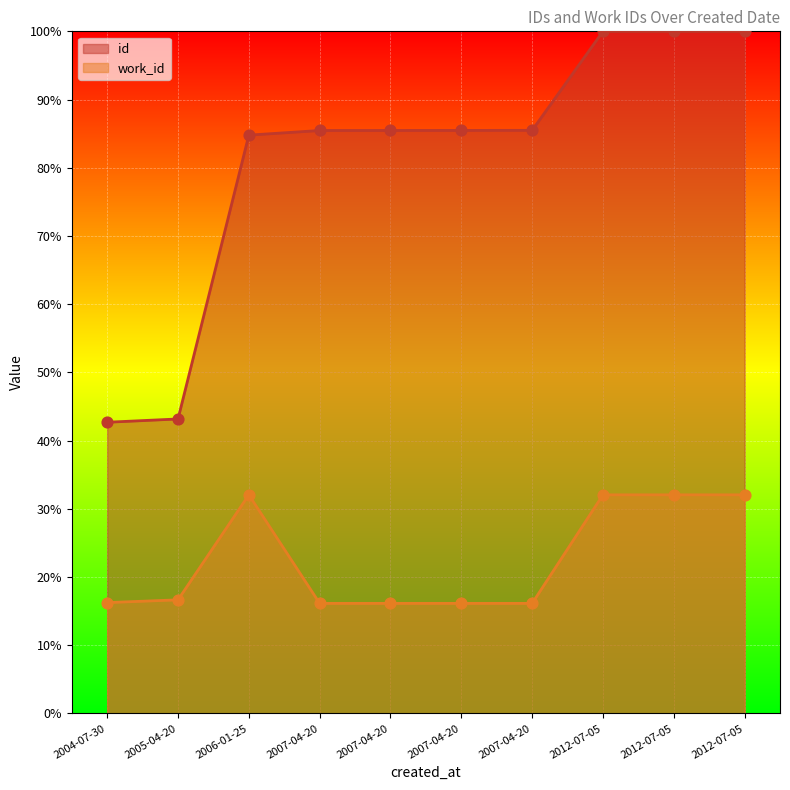

Which series has the largest Y range (max minus min)?

id